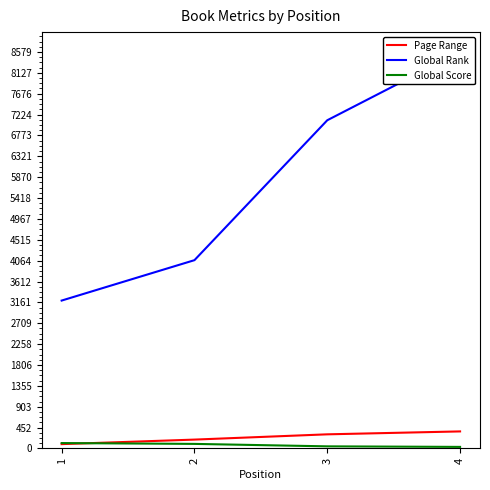

Which series has the widest spread of values?

Global Rank